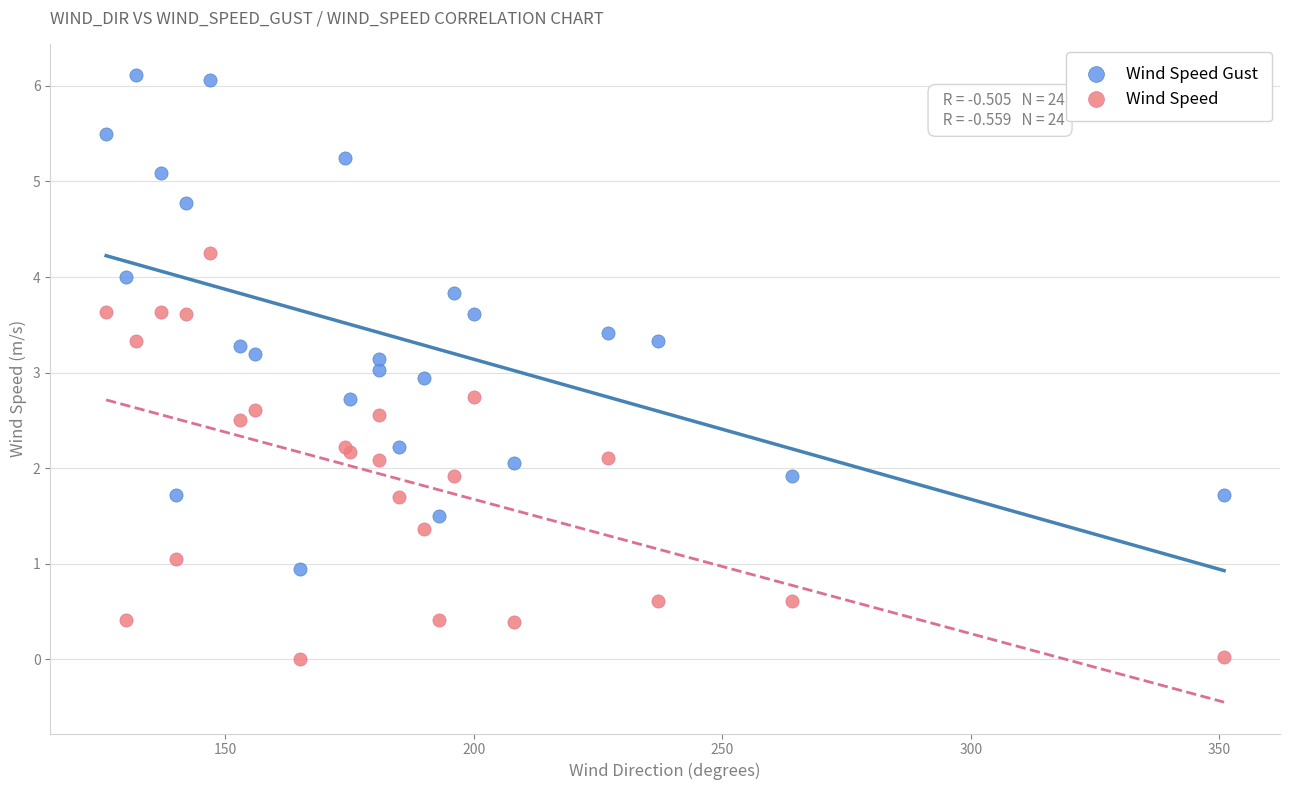

Which series reaches the maximum Y coordinate?

Wind Speed Gust